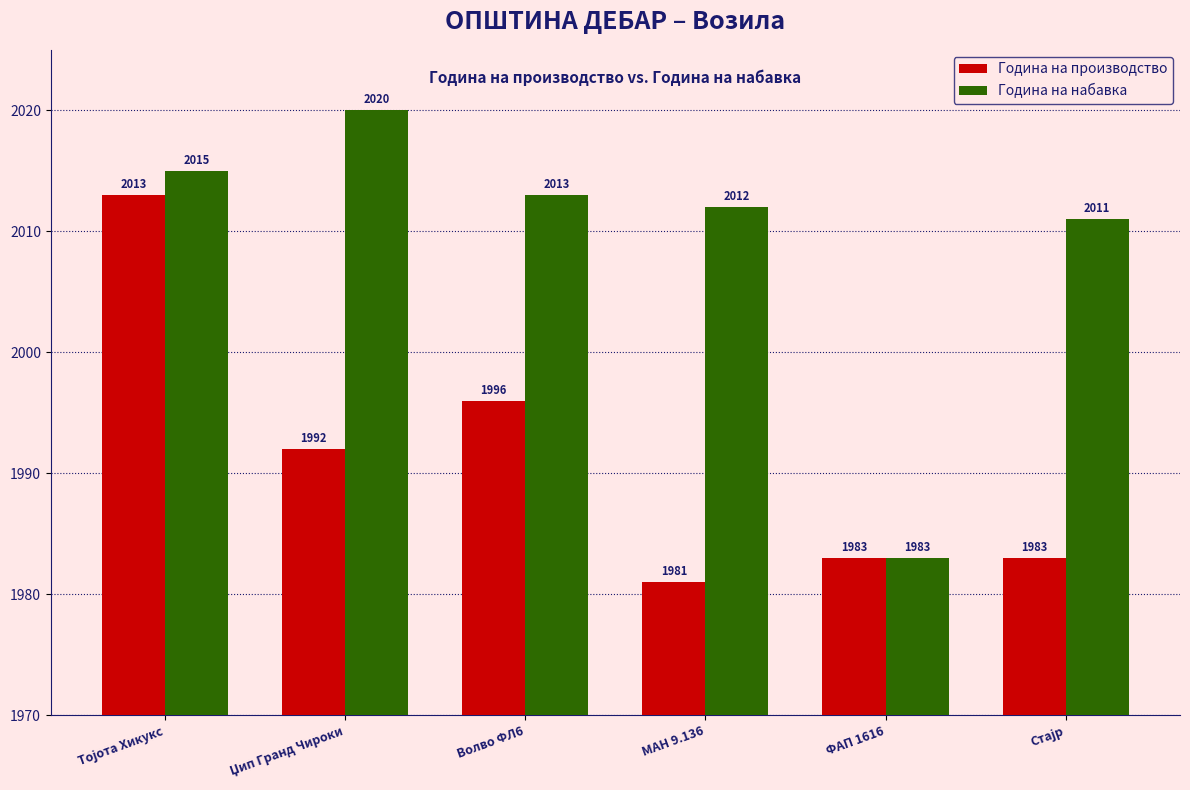

Rank the series by their maximum value, from highest to lowest.

Година на набавка, Година на производство